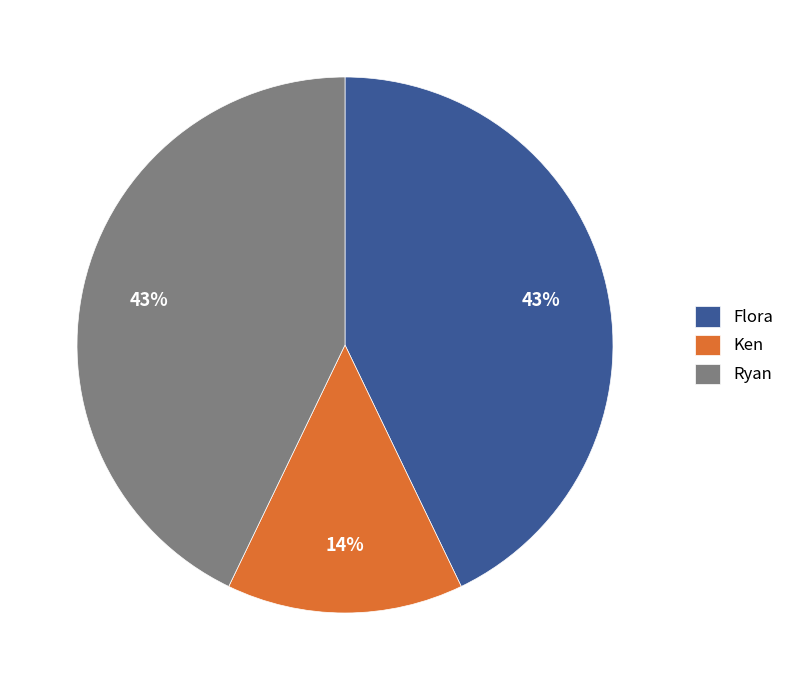

Which category has the smallest portion of the pie?

Ken